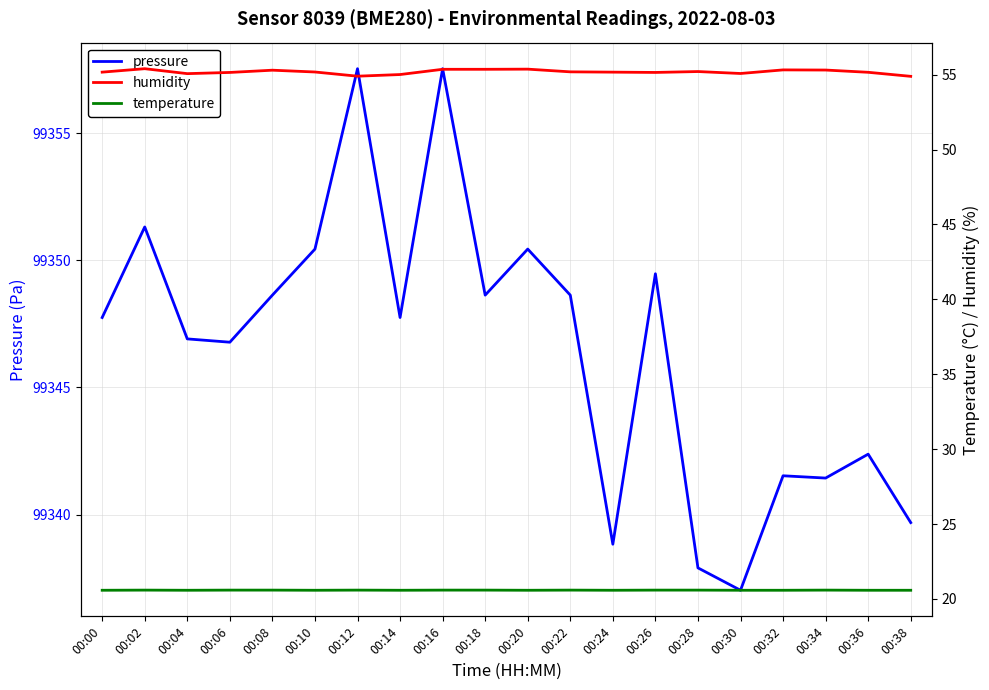

Which series has the largest range (max minus min)?

pressure